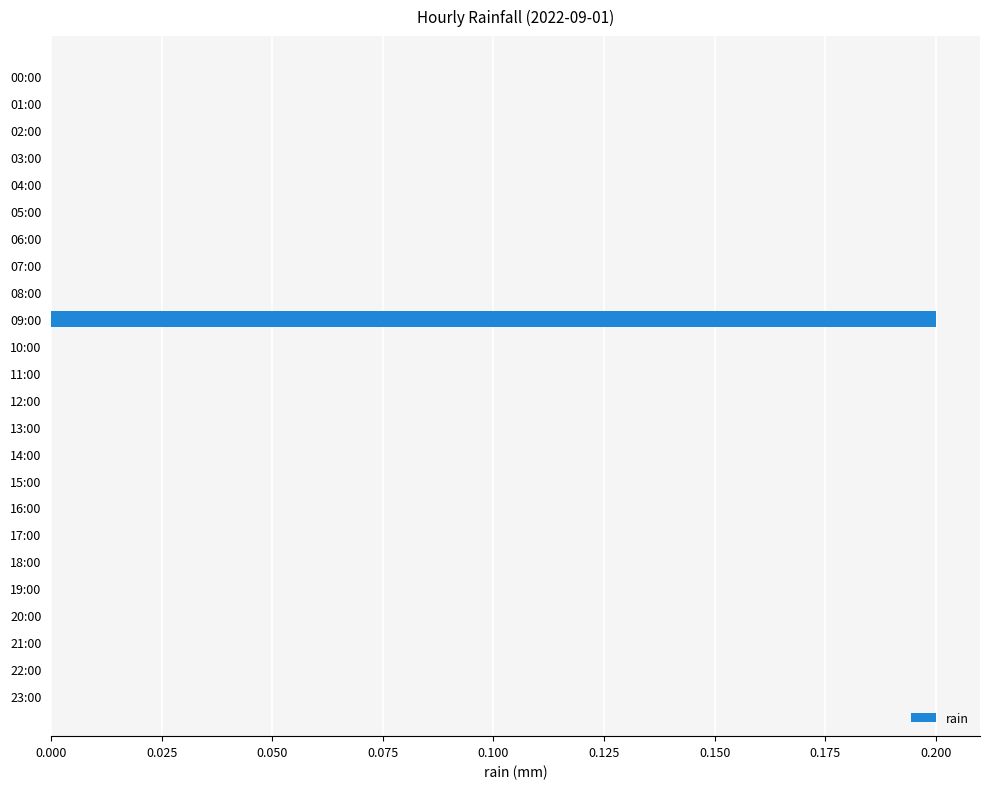

True or false: the data shows 0.0 at 22:00.

True